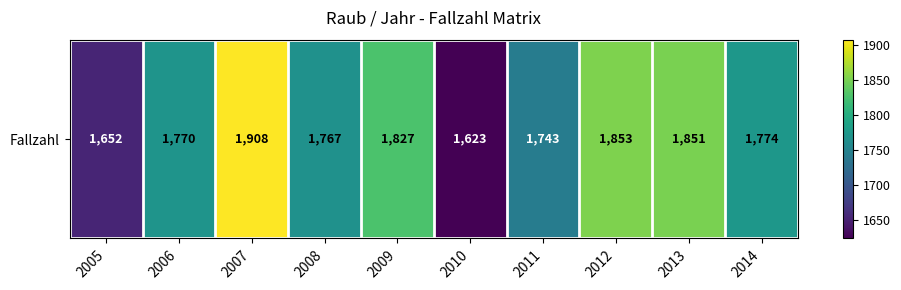

Count the number of categories in the chart.

10